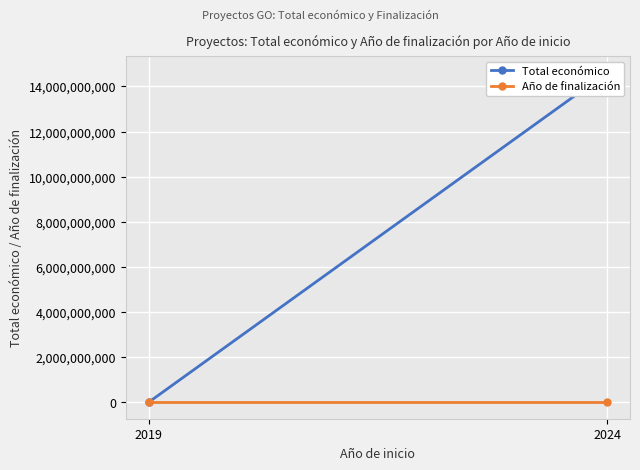

Which has a higher value, 2019 or 2024?

2024